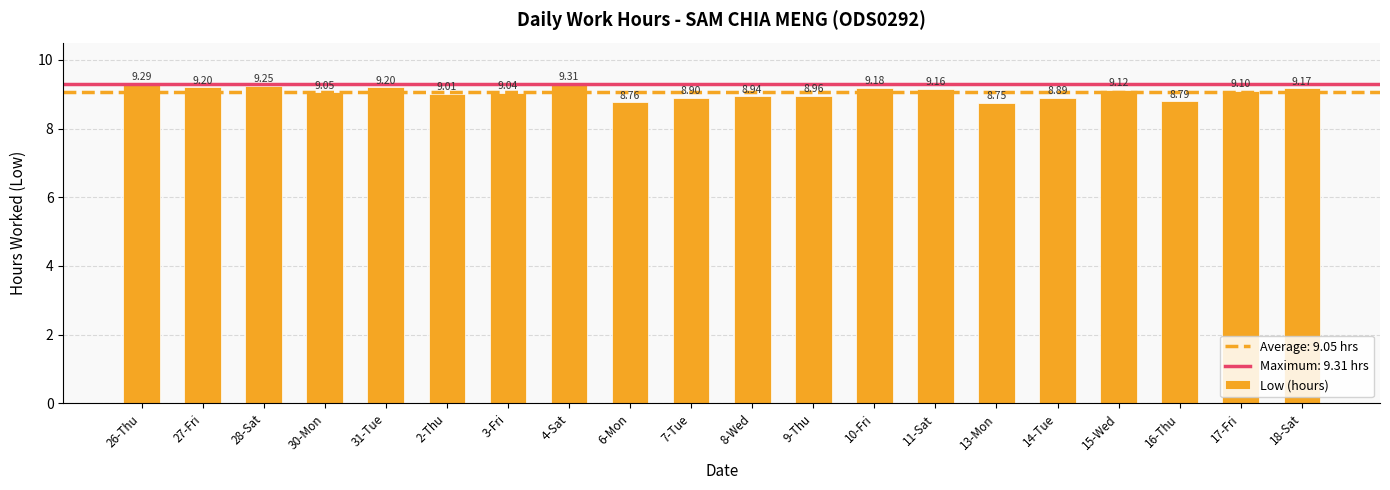

Approximately how many times larger is the value at 26-Thu compared to 18-Sat?

1.0